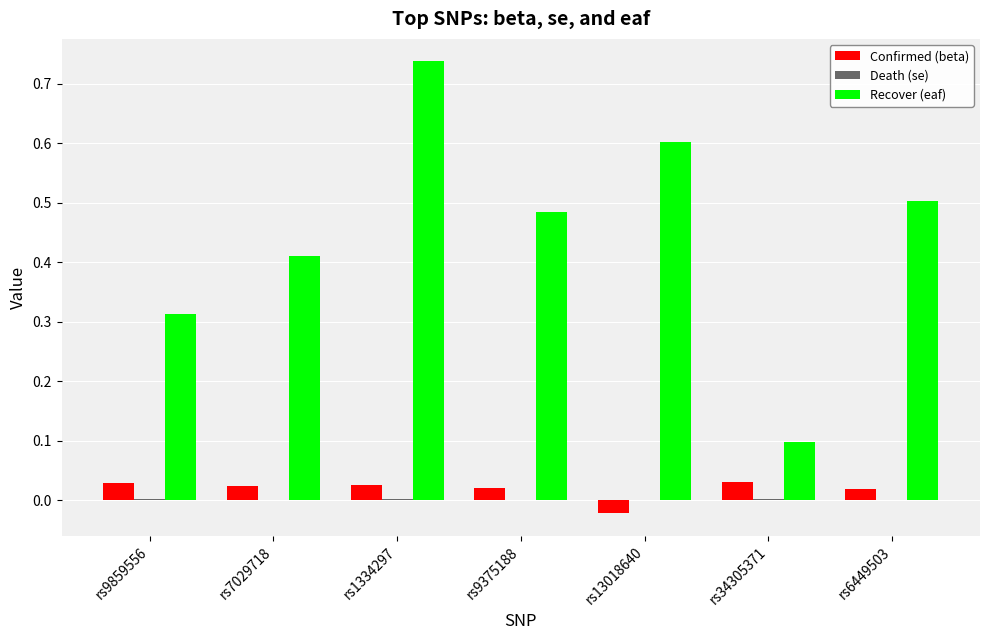

Is the value of Recover (eaf) at rs7029718 greater than the value of Confirmed (beta) at rs6449503?

Yes